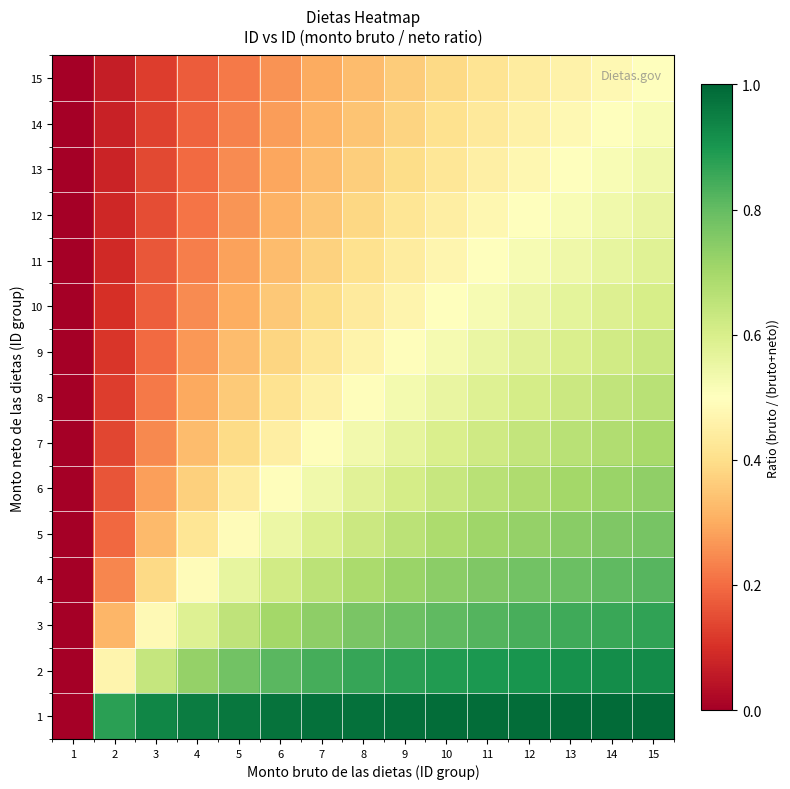

List the series in order of their peak value, highest first.

1, 2, 3, 4, 5, 6, 7, 8, 9, 10, 11, 12, 13, 14, 15